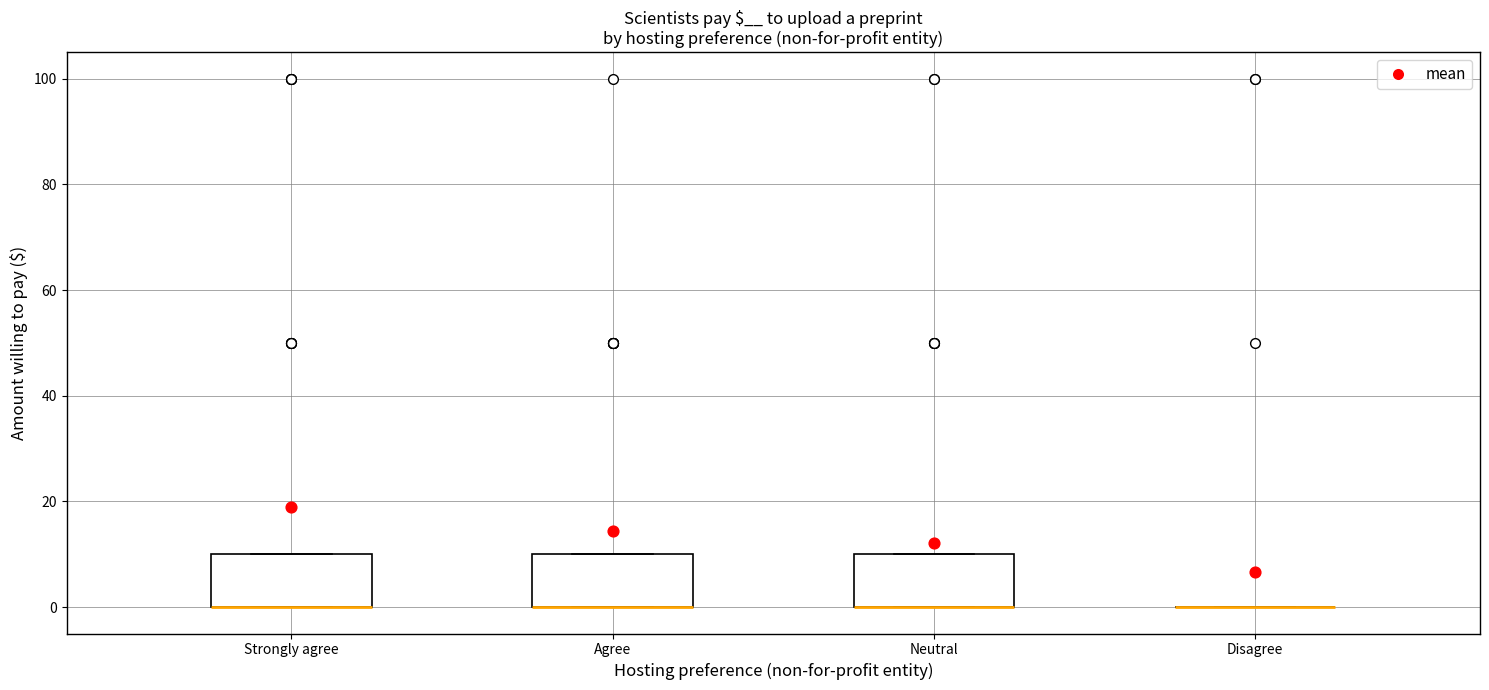

Reading left to right, read every box against the y-axis: the position of its median line, the range the box covers, and the ends of its whiskers. The values are not printed on the chart, so give them approximately, as read against the axis.

Strongly agree: median 0 (drawn on the box's lower edge), box 0 to 10, whiskers 0 to 10
Agree: median 0 (drawn on the box's lower edge), box 0 to 10, whiskers 0 to 10
Neutral: median 0 (drawn on the box's lower edge), box 0 to 10, whiskers 0 to 10
Disagree: box collapsed to a line at 0, whiskers 0 to 0